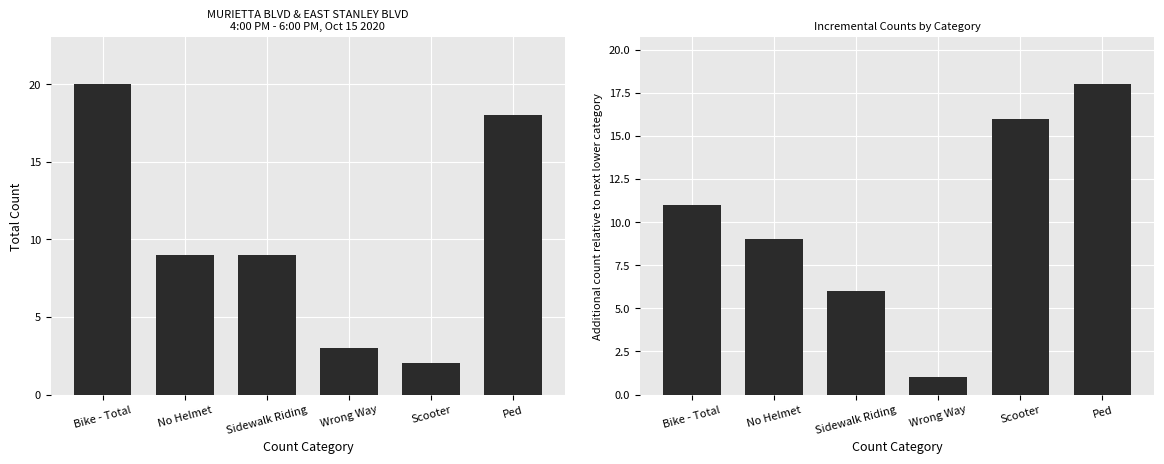

How many distinct data groups are displayed?

2